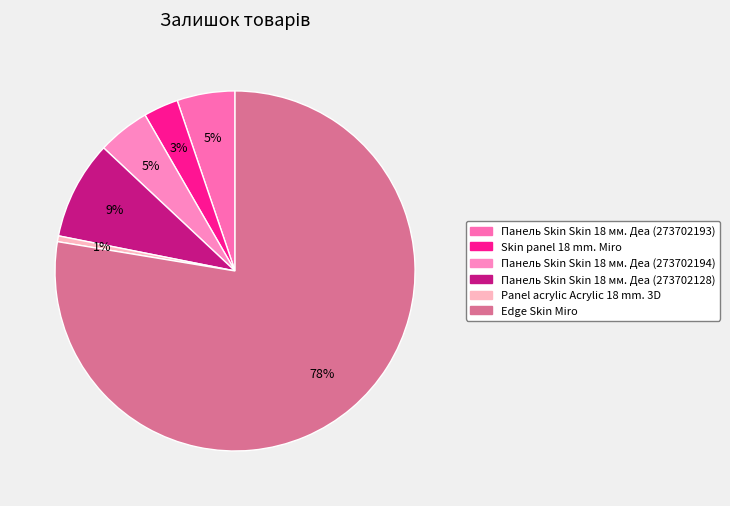

Is there a majority slice in this chart?

Yes